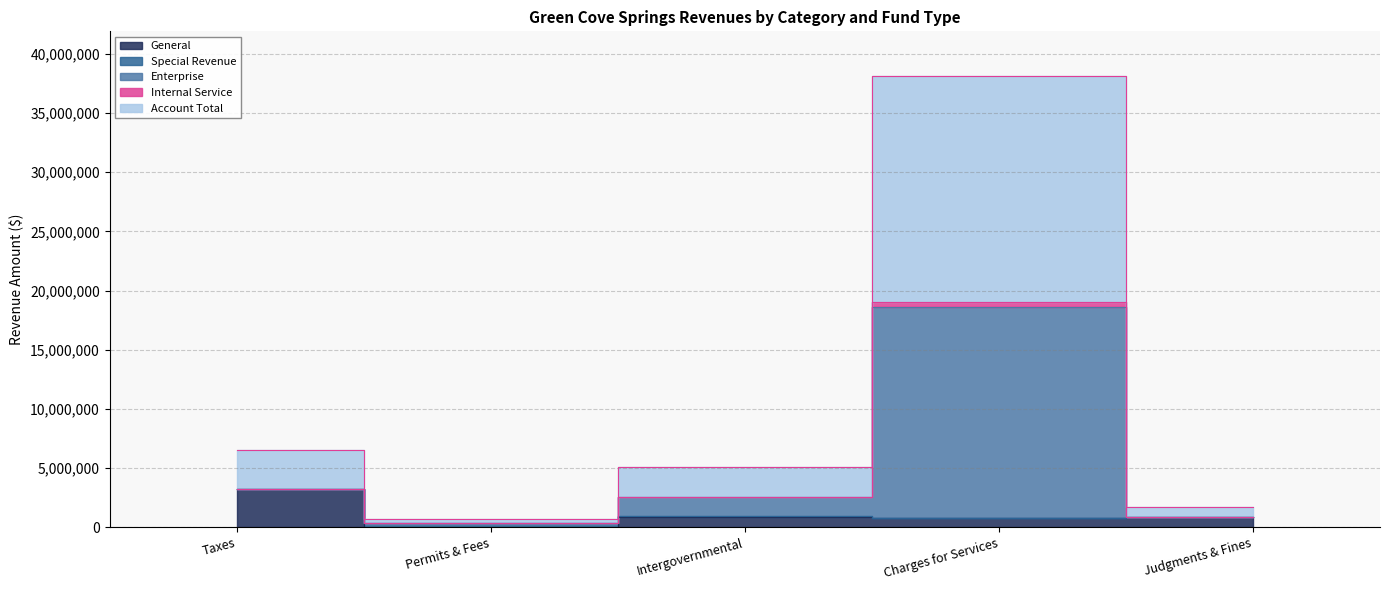

How many data points does each series have?

5